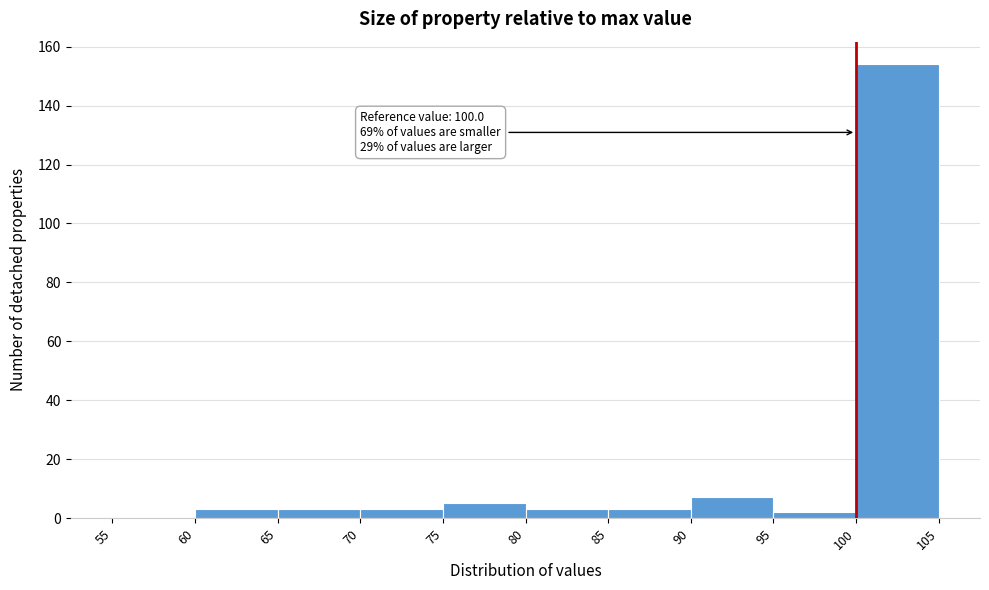

Which range on the x-axis has the tallest bar?

100 to 105